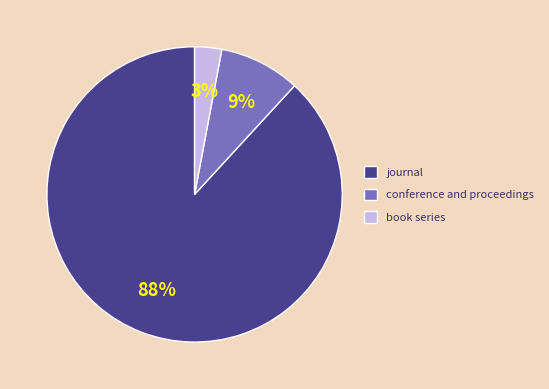

How many segments does this pie chart have?

3